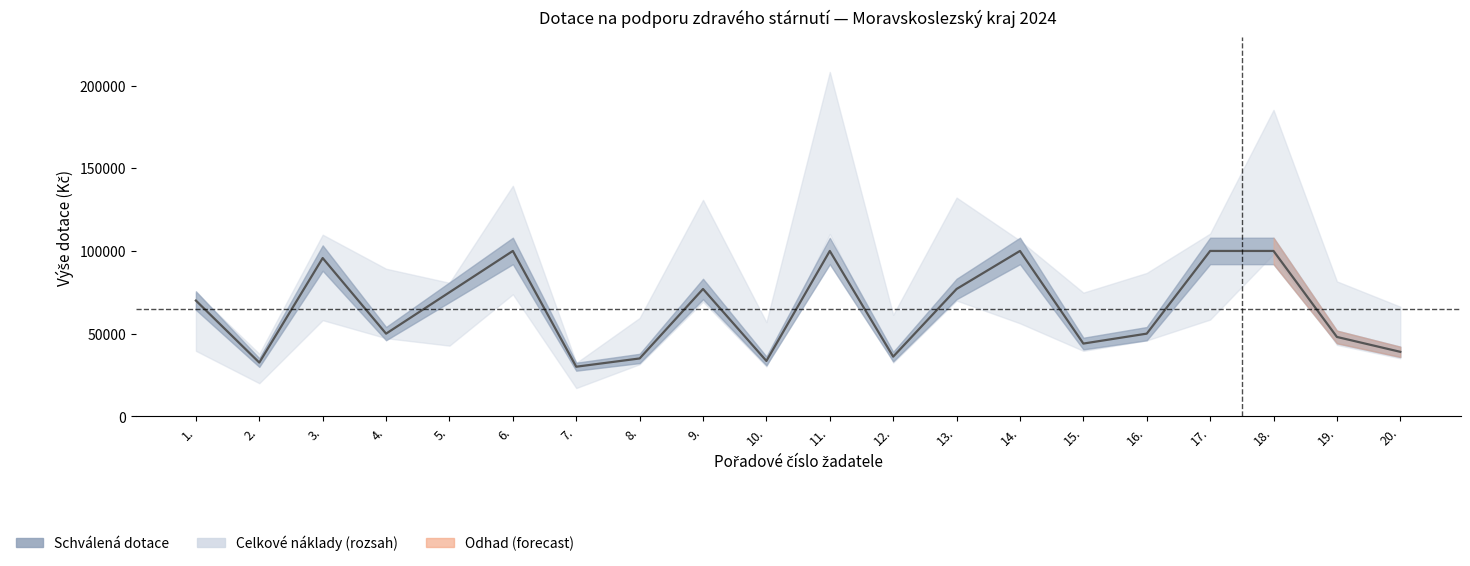

Where is the data nearest to the value 65000?

1.